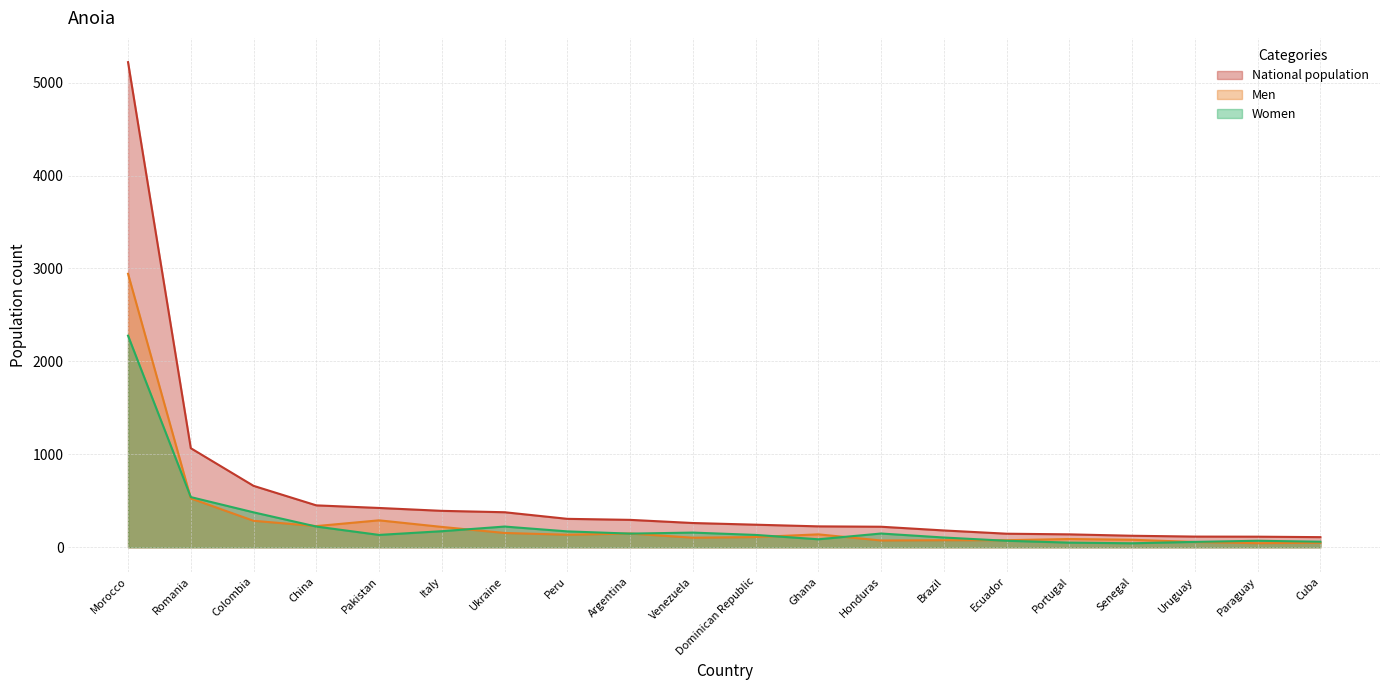

What is the difference between the highest and lowest values at Portugal?

89